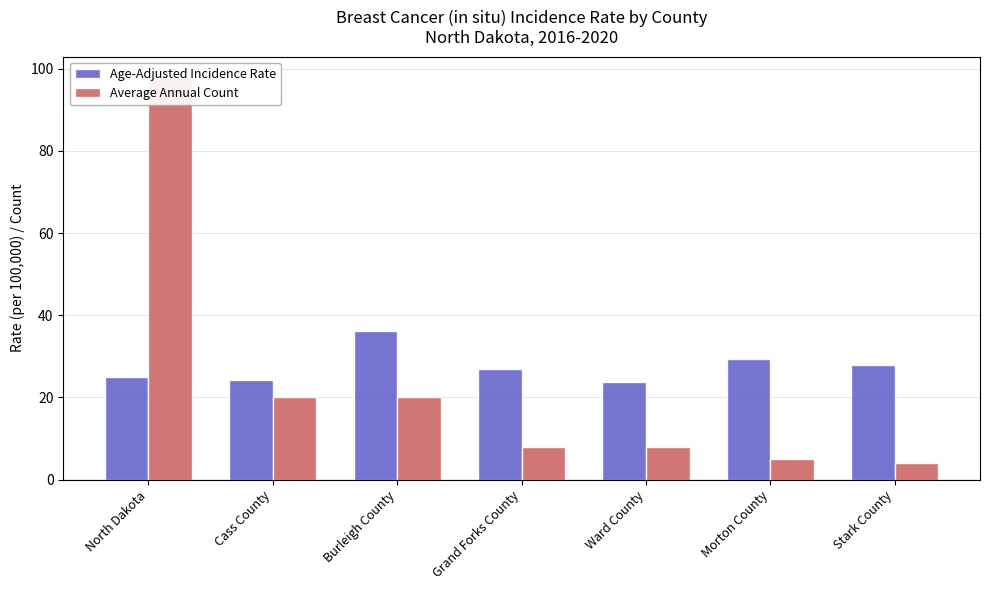

At how many categories does at least one series exceed 73?

1